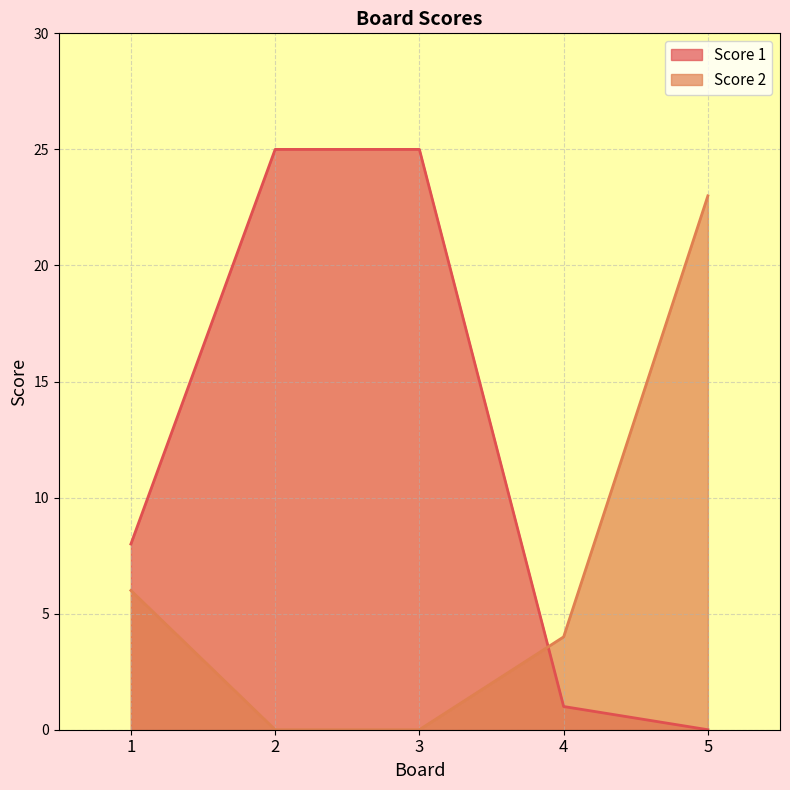

What is the value of the Score 2 point at the 5th from the left?

23